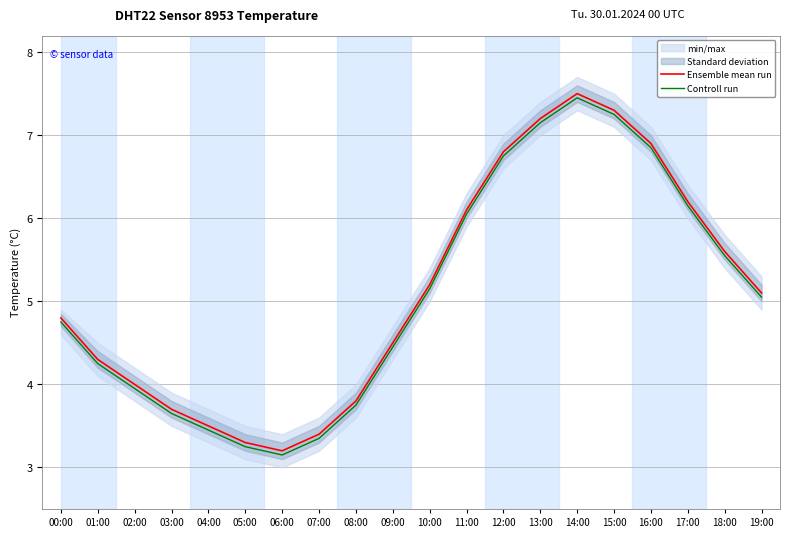

How many values in the Controll run series are below 5?

10